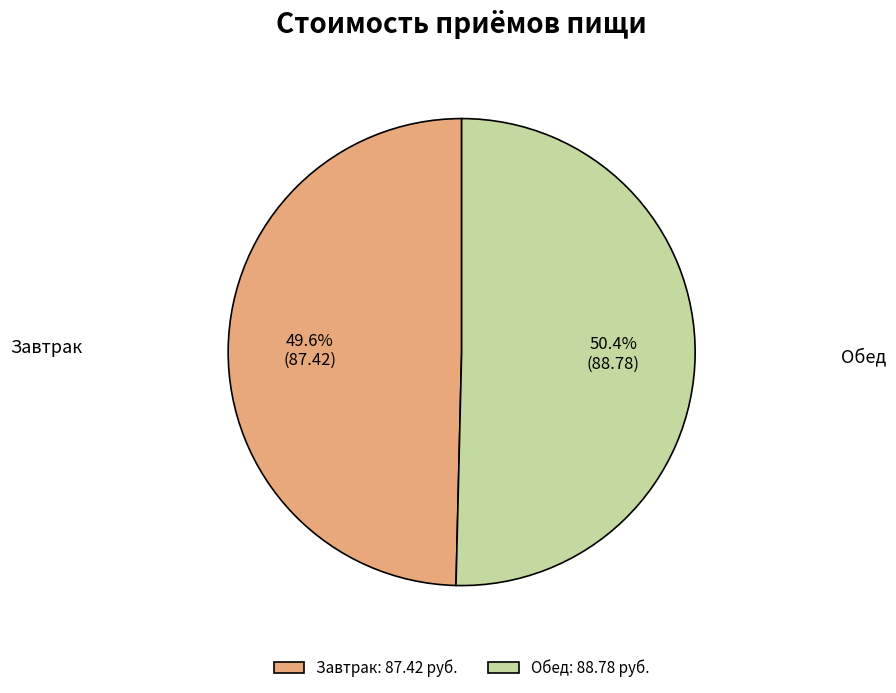

What is the smallest slice in the pie chart?

Завтрак